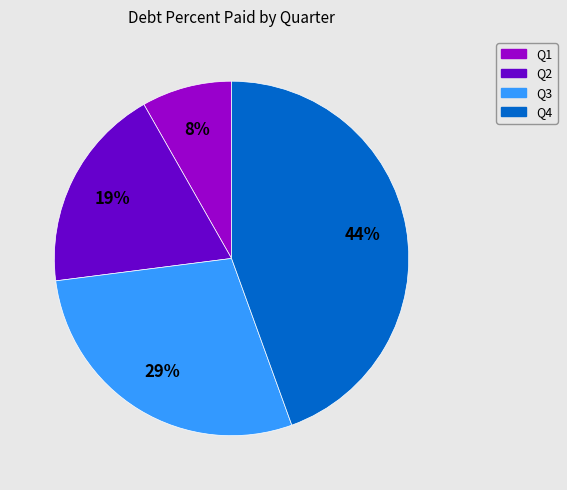

Count the number of slices in the pie.

4